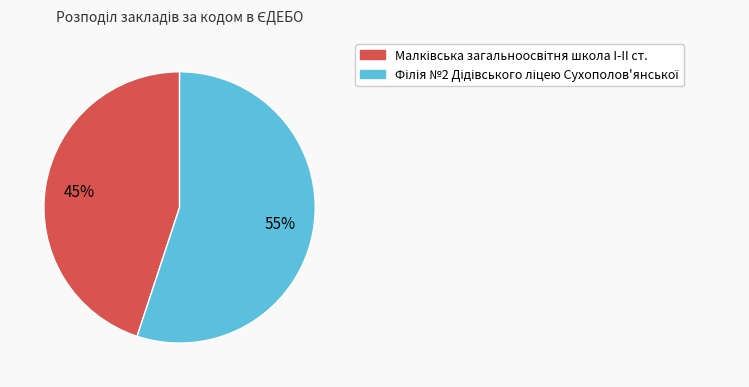

To the nearest percent, what is the average slice percentage?

50%